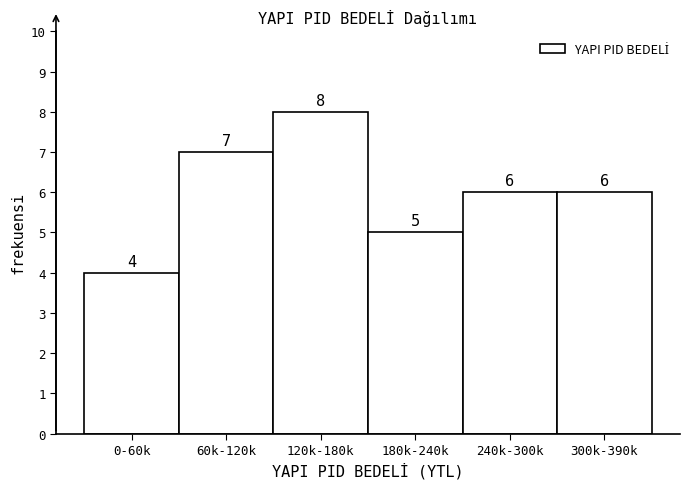

Reading left to right, transcribe all the data shown in this chart.

0-60k=4	60k-120k=7	120k-180k=8	180k-240k=5	240k-300k=6	300k-390k=6